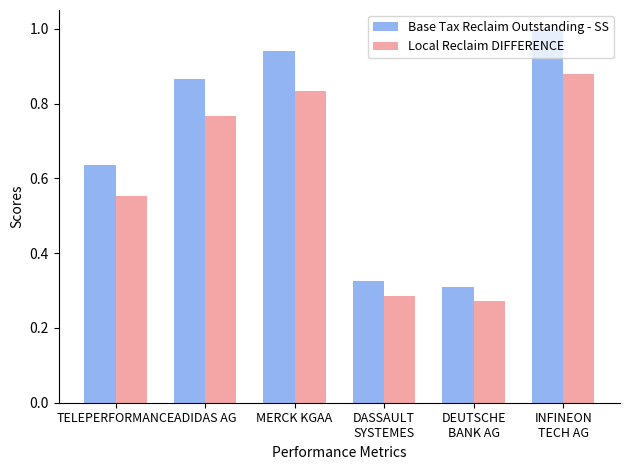

Count the number of categories in the chart.

6